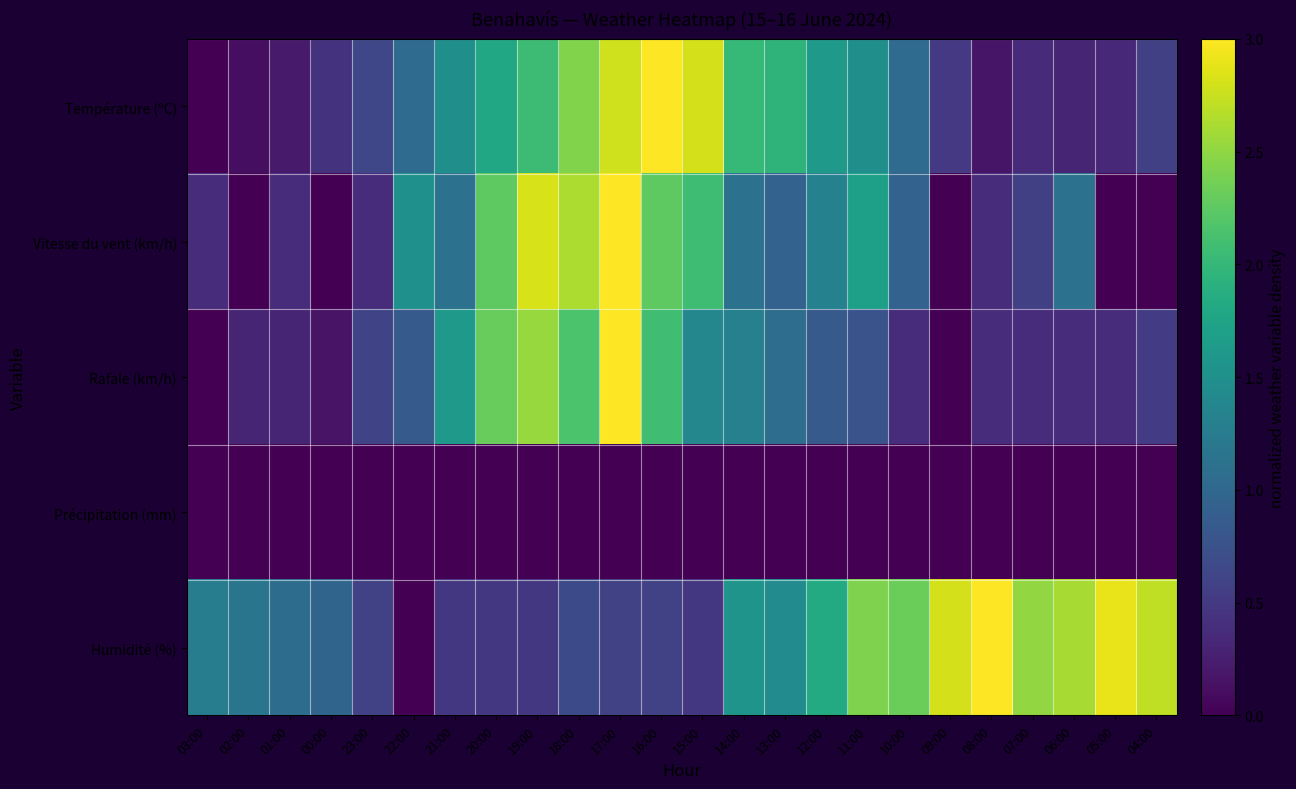

At 17:00, list the series in order from smallest to largest.

Précipitation (mm), Humidité (%), Température (ºC), Vitesse du vent (km/h), Rafale (km/h)